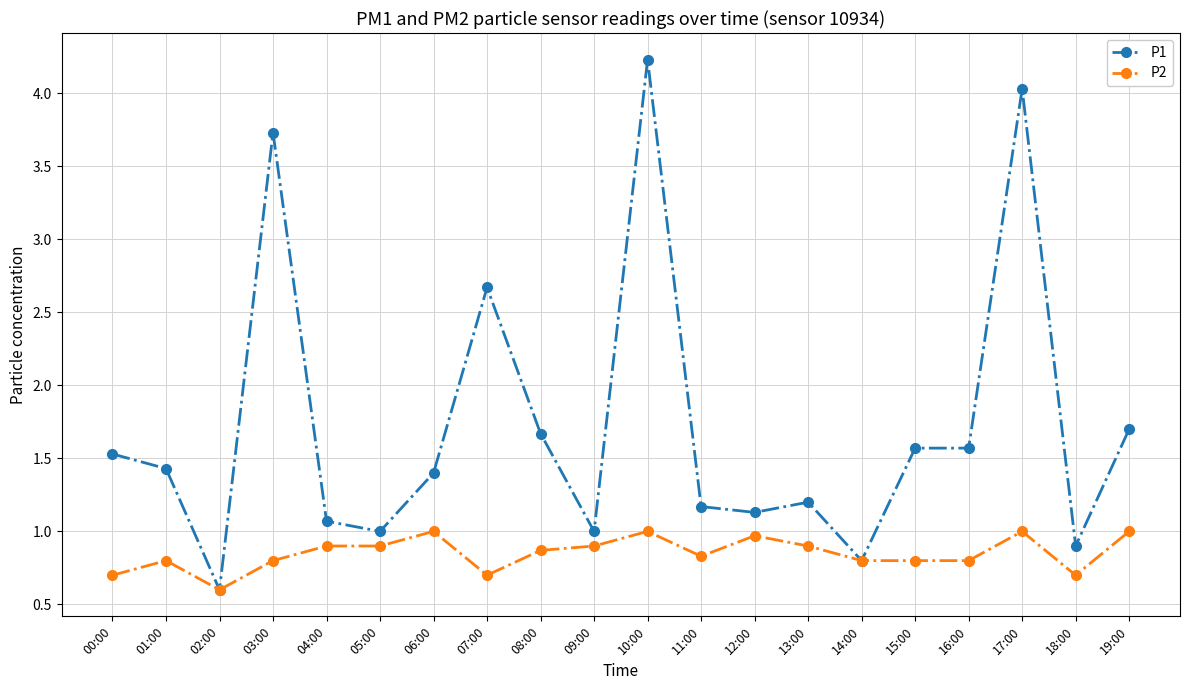

True or false: P1 has more than 2 points higher than both neighbors.

True